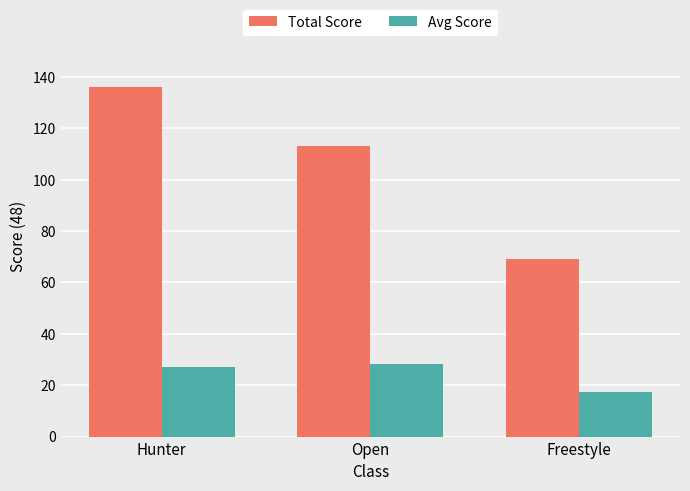

Which series has the largest total across all categories?

Total Score